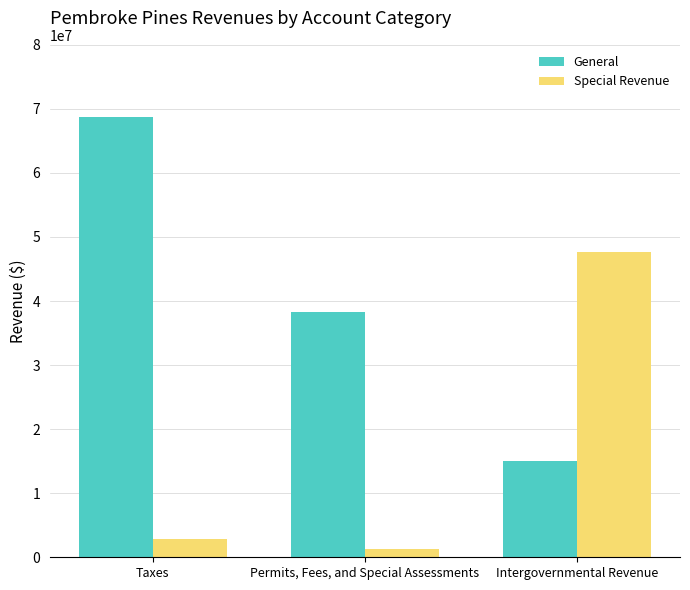

What position from the left is Permits, Fees, and Special Assessments?

2